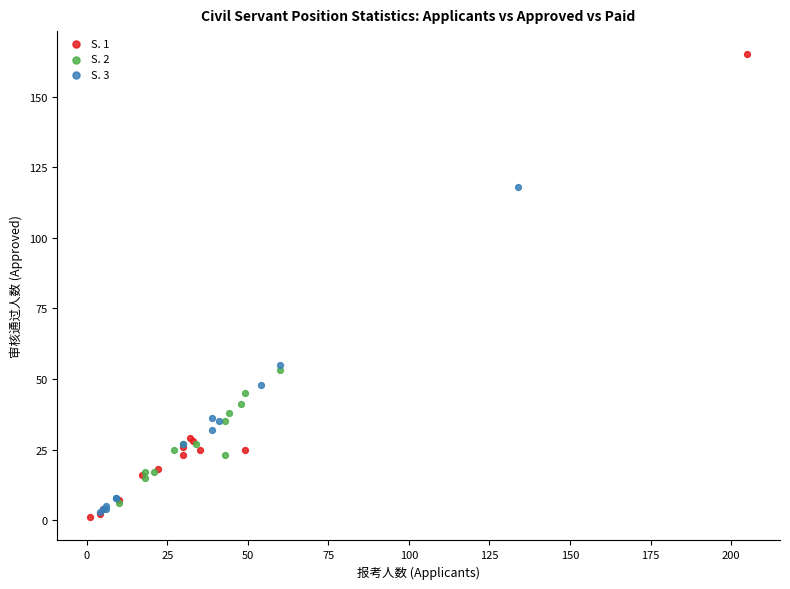

Which series has the widest spread of Y values?

S. 1